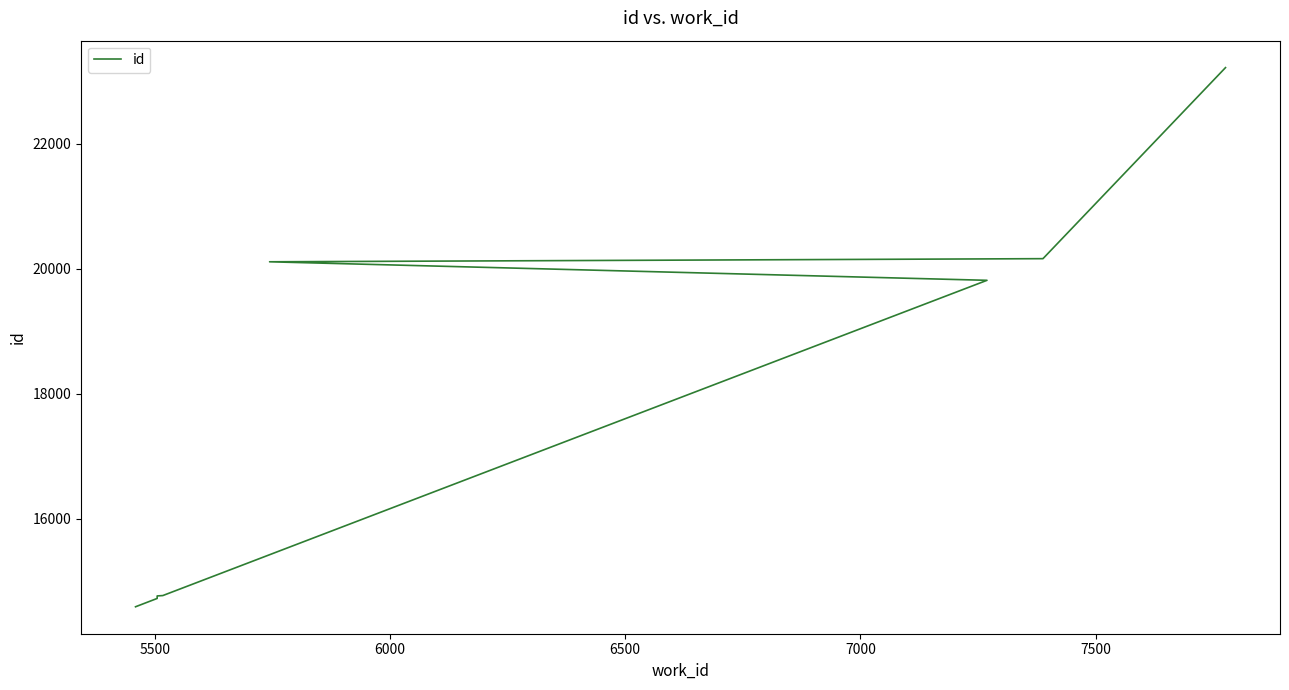

True or false: there are more than 2 points higher than both neighbors.

False